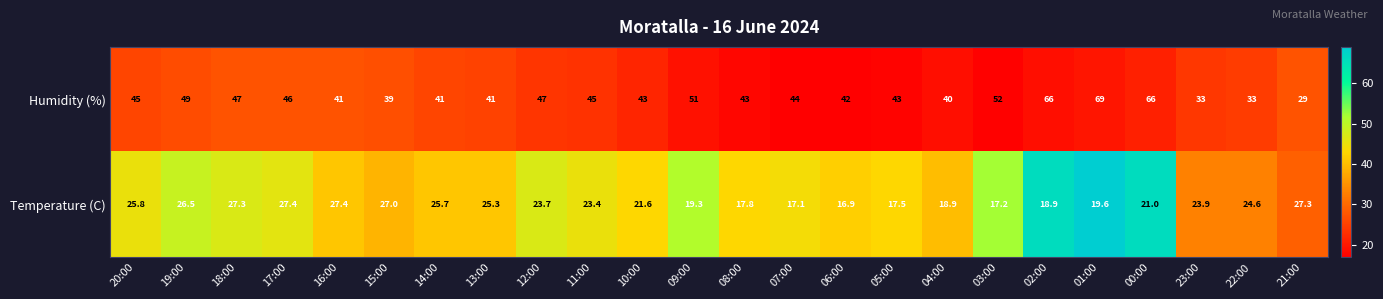

What is the difference between the highest and lowest values at 20:00?

19.2